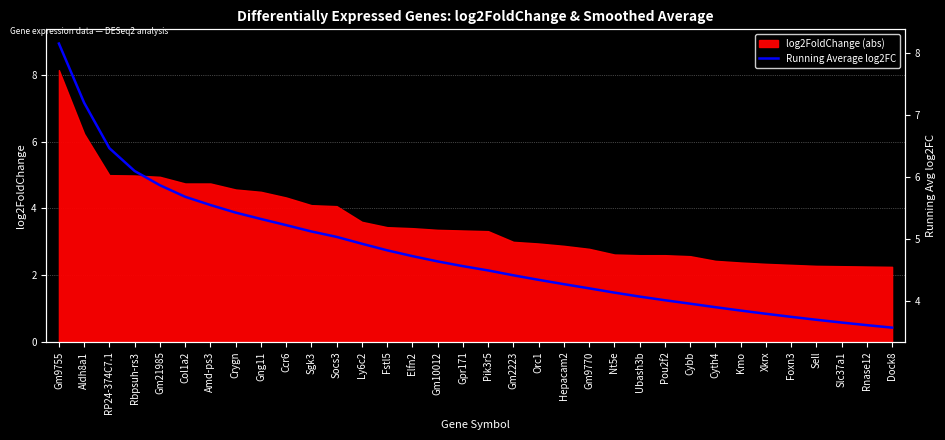

The value of log2FoldChange (abs) at Socs3 is 4.1. True or false?

True